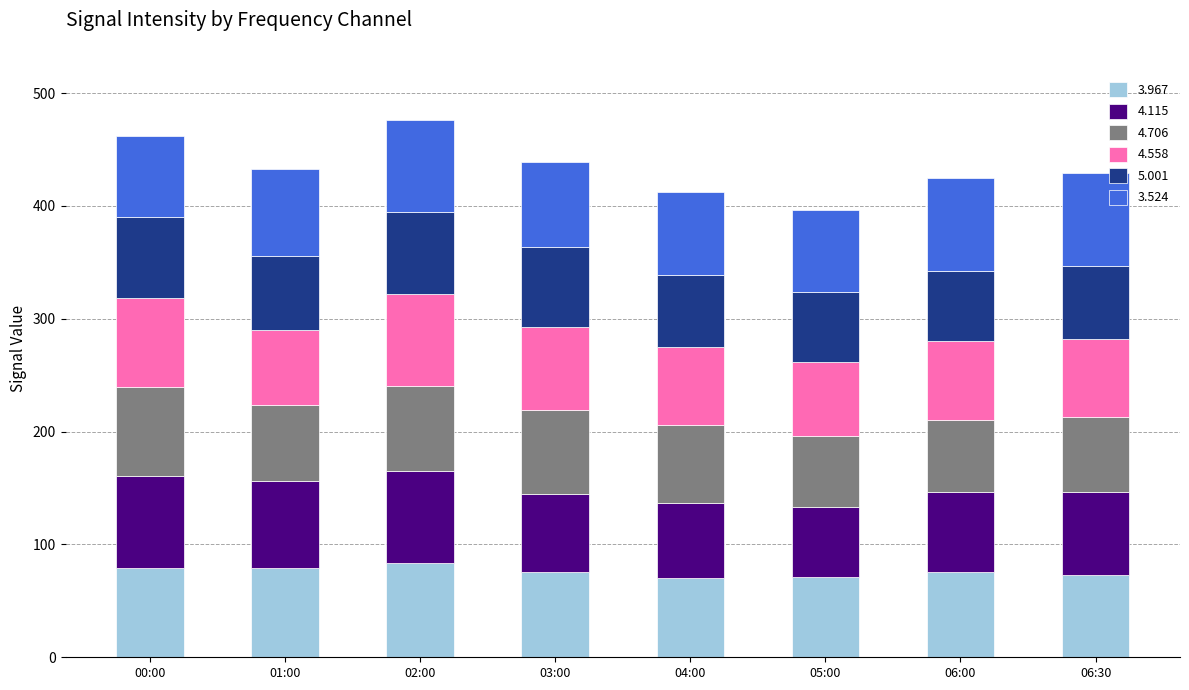

Is it true that 3.967 equals 54.8 at 01:00?

False